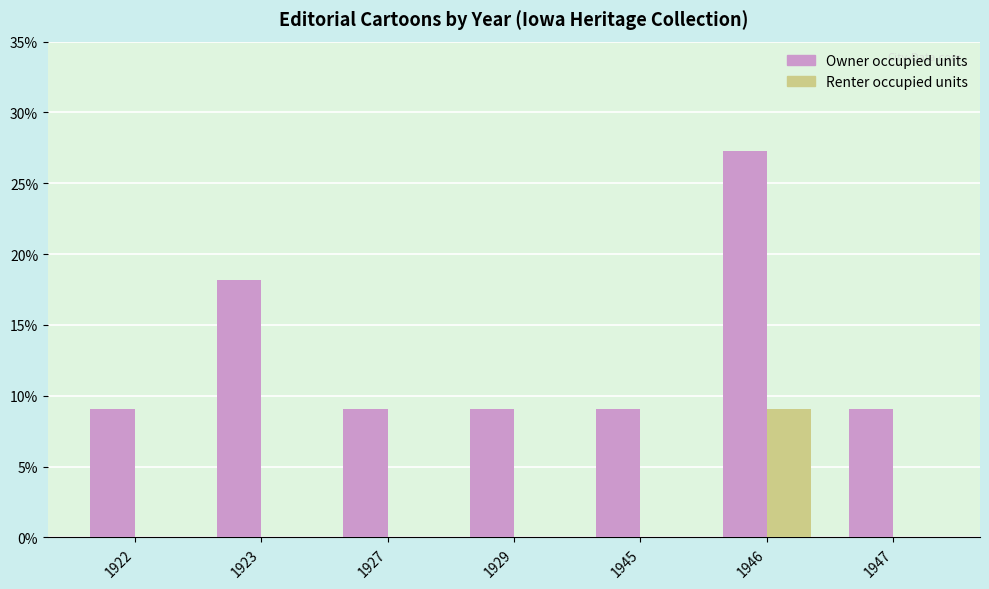

True or false: Renter occupied units has a value of 9.1 at 1946.

True